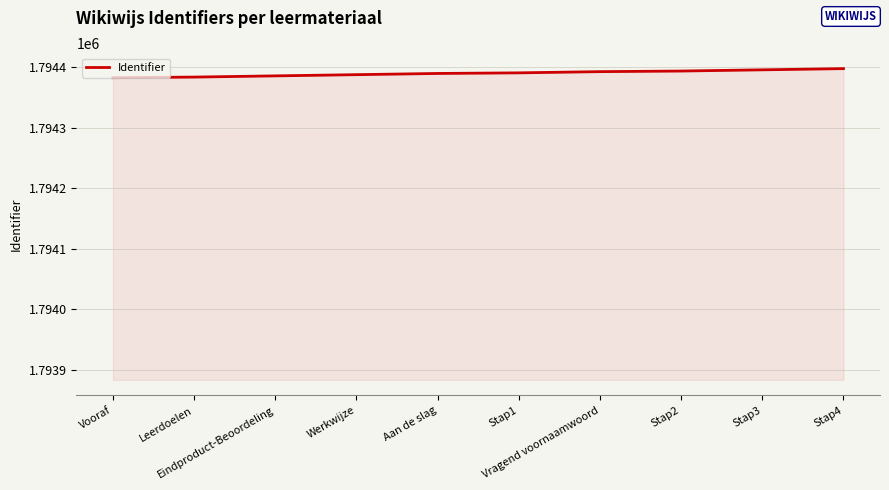

What is the difference between the second highest and minimum values?

13